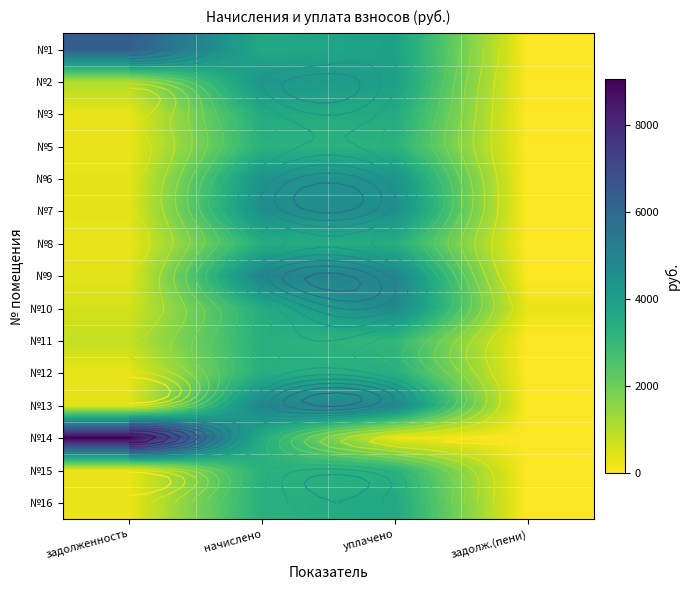

Count the number of categories in the chart.

4